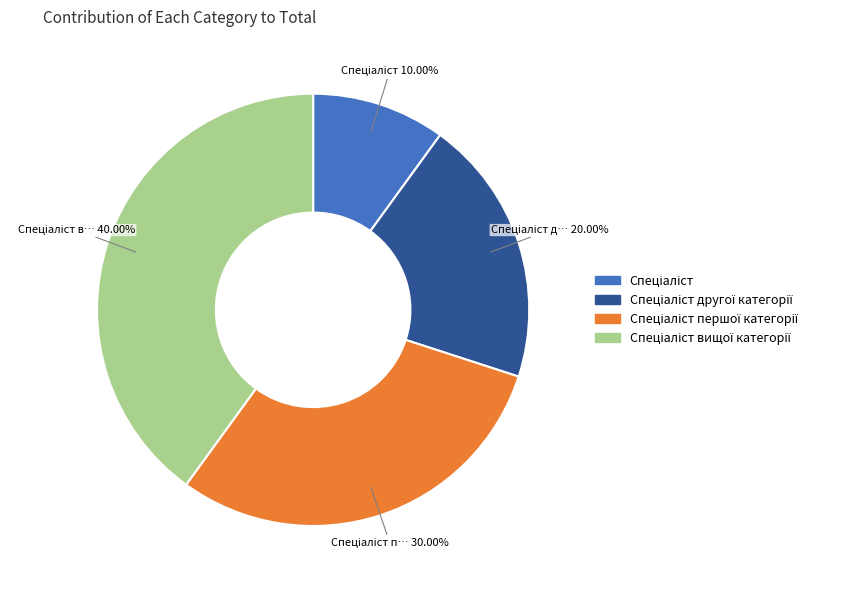

Is there any slice that represents more than half of the pie?

No